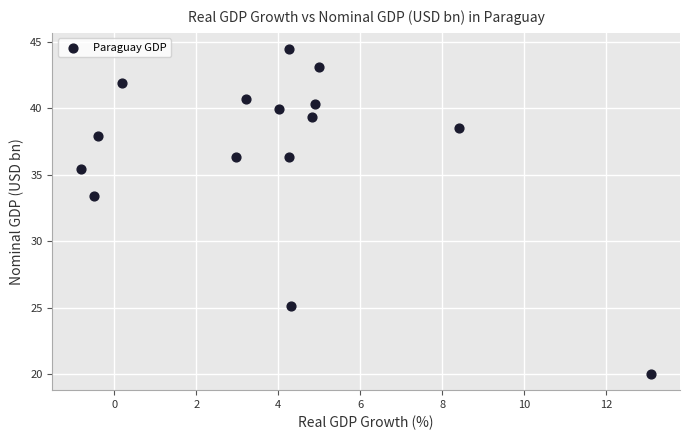

What Y value in the scatter plot is closest to 32?

33.4